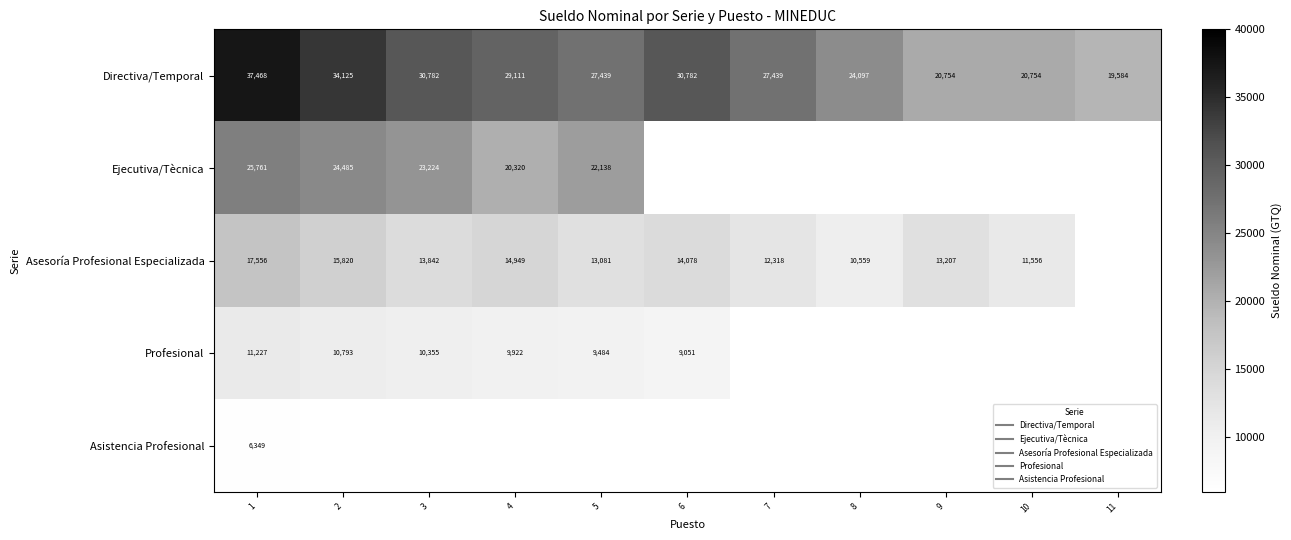

At which category does the chart reach its minimum across all series?

1